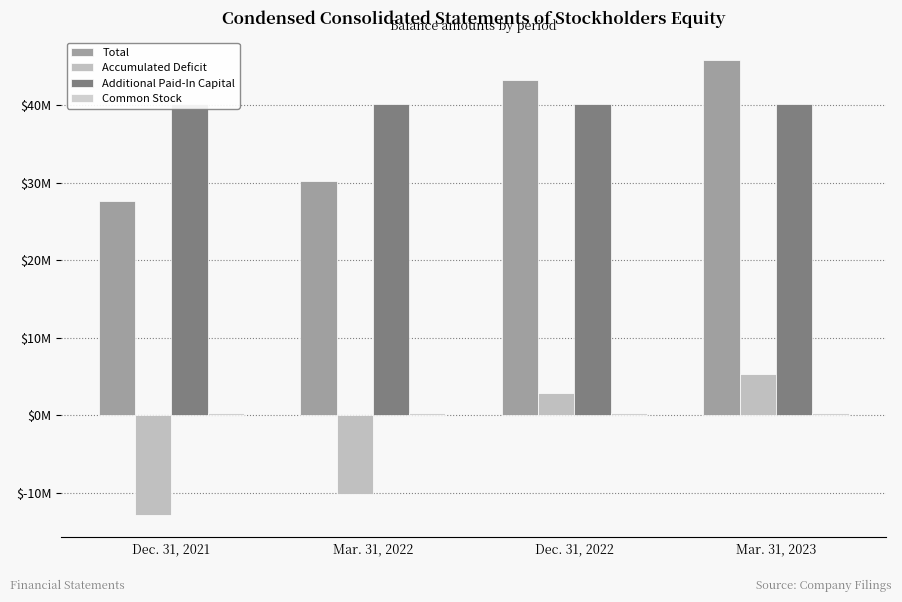

Rank the categories by Common Stock value from highest to lowest.

Dec. 31, 2021, Mar. 31, 2022, Dec. 31, 2022, Mar. 31, 2023